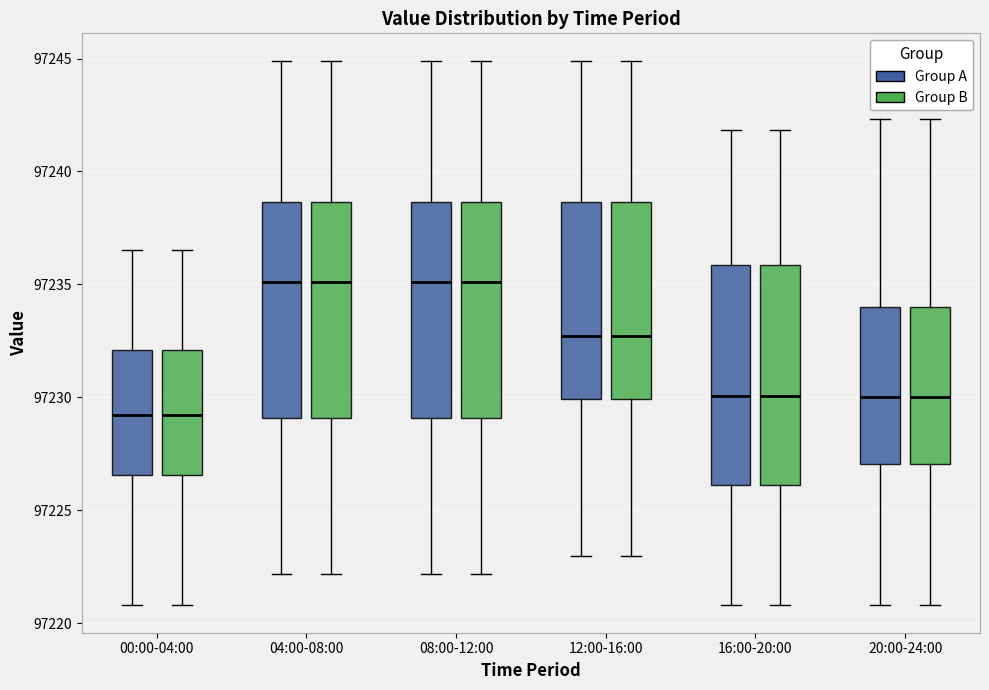

Reading left to right, read every box against the y-axis: the position of its median line, the range the box covers, and the ends of its whiskers. The values are not printed on the chart, so give them approximately, as read against the axis.

00:00-04:00 (Group A): median 97229.0, box 97226.5 to 97232.0, whiskers 97221.0 to 97236.5
00:00-04:00 (Group B): median 97229.0, box 97226.5 to 97232.0, whiskers 97221.0 to 97236.5
04:00-08:00 (Group A): median 97235.0, box 97229.0 to 97238.5, whiskers 97222.0 to 97245.0
04:00-08:00 (Group B): median 97235.0, box 97229.0 to 97238.5, whiskers 97222.0 to 97245.0
08:00-12:00 (Group A): median 97235.0, box 97229.0 to 97238.5, whiskers 97222.0 to 97245.0
08:00-12:00 (Group B): median 97235.0, box 97229.0 to 97238.5, whiskers 97222.0 to 97245.0
12:00-16:00 (Group A): median 97232.5, box 97230.0 to 97238.5, whiskers 97223.0 to 97245.0
12:00-16:00 (Group B): median 97232.5, box 97230.0 to 97238.5, whiskers 97223.0 to 97245.0
16:00-20:00 (Group A): median 97230.0, box 97226.0 to 97236.0, whiskers 97221.0 to 97242.0
16:00-20:00 (Group B): median 97230.0, box 97226.0 to 97236.0, whiskers 97221.0 to 97242.0
20:00-24:00 (Group A): median 97230.0, box 97227.0 to 97234.0, whiskers 97221.0 to 97242.5
20:00-24:00 (Group B): median 97230.0, box 97227.0 to 97234.0, whiskers 97221.0 to 97242.5